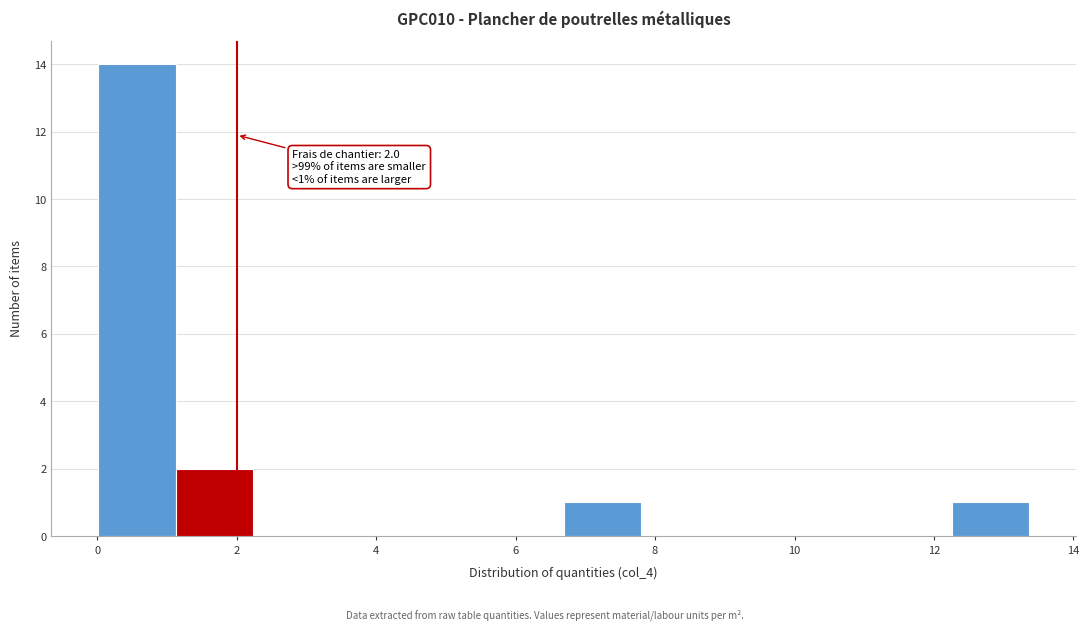

Which range on the x-axis has the tallest bar?

0.0 to 1.2